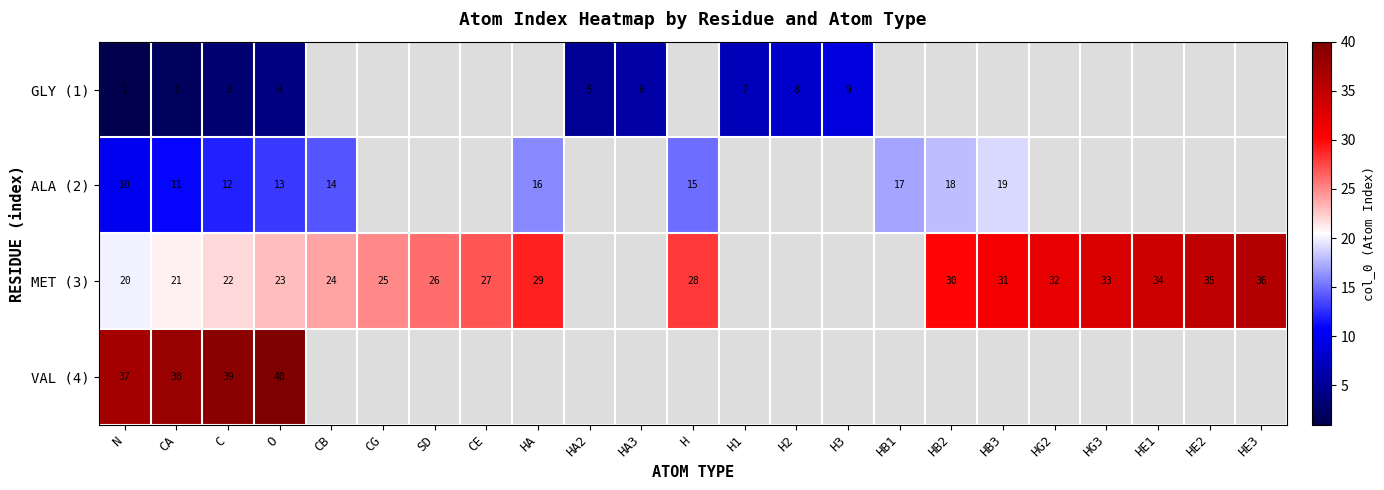

Is it true that MET (3) equals 36 at O?

False